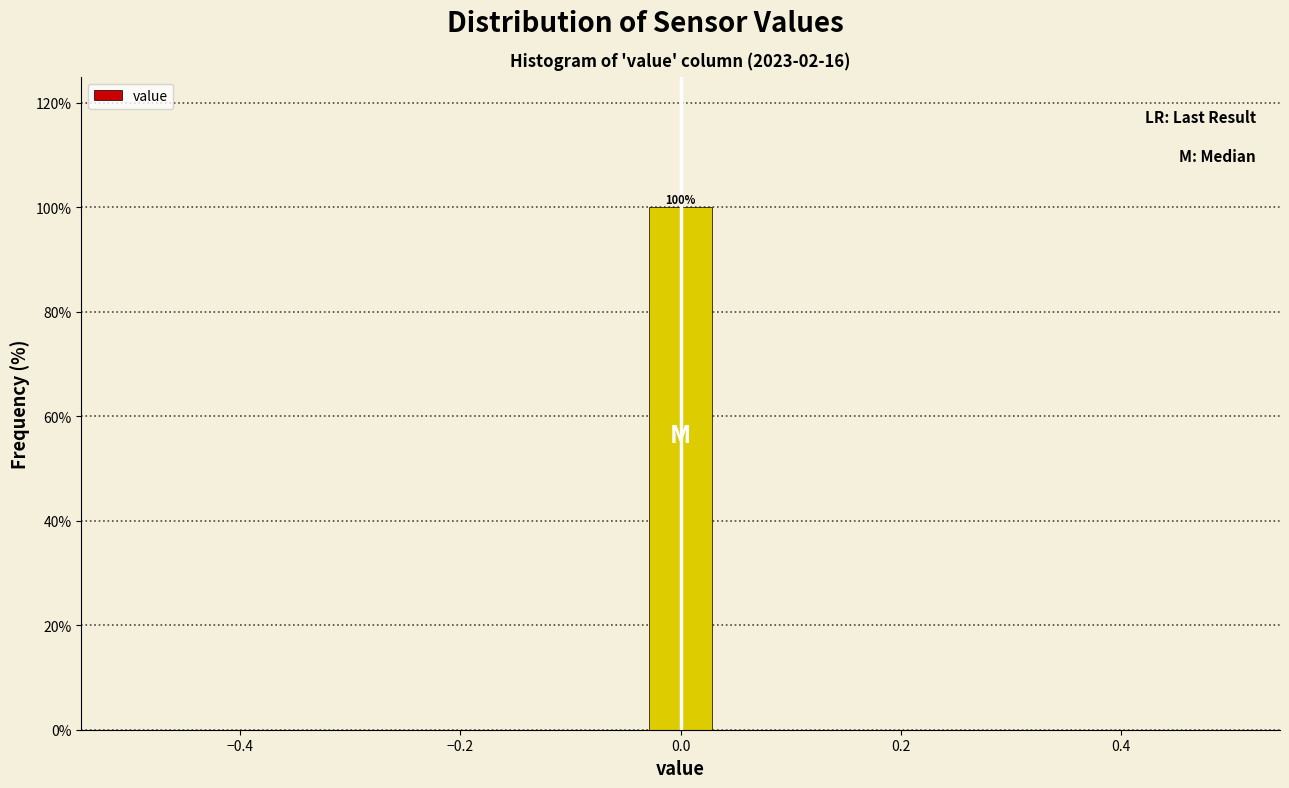

Around what value on the x-axis is the tallest bar? Give the approximate position of its centre, as read against the axis.

0.00